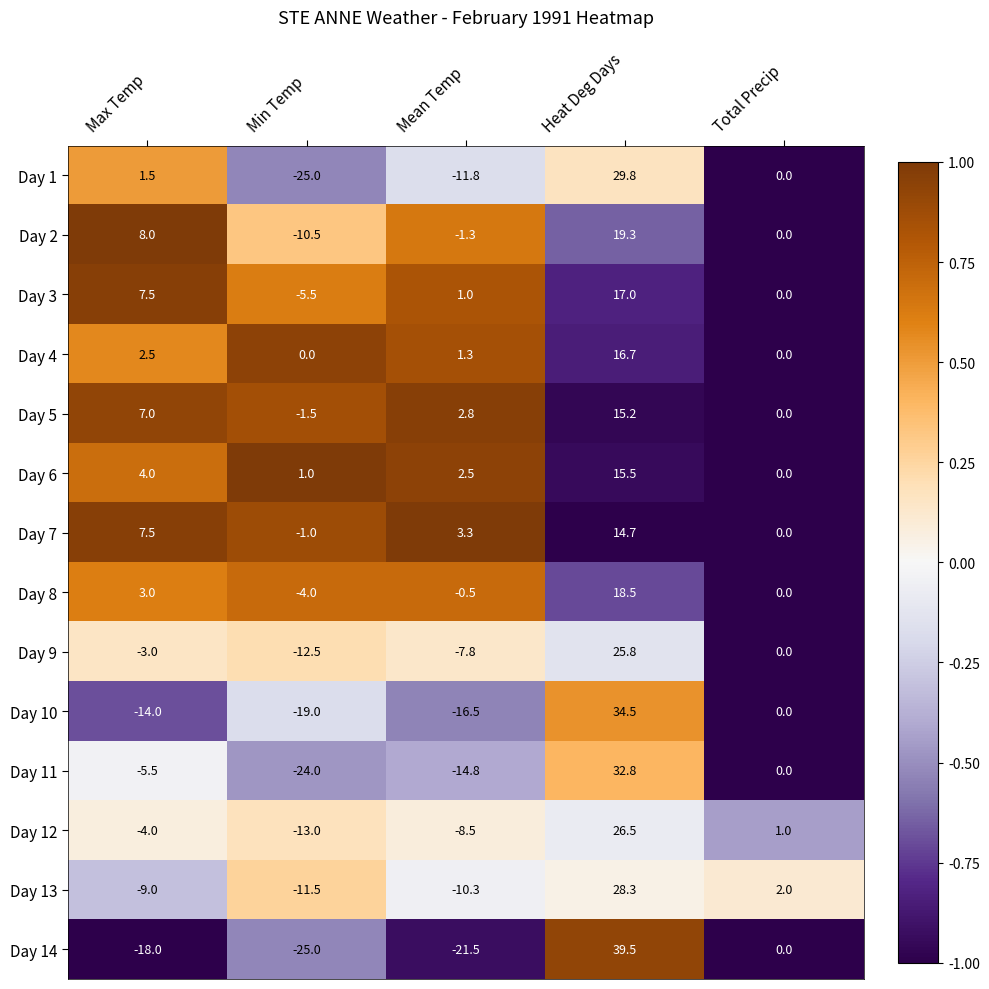

True or false: Day 6 has a value of 4.0 at Max Temp.

True